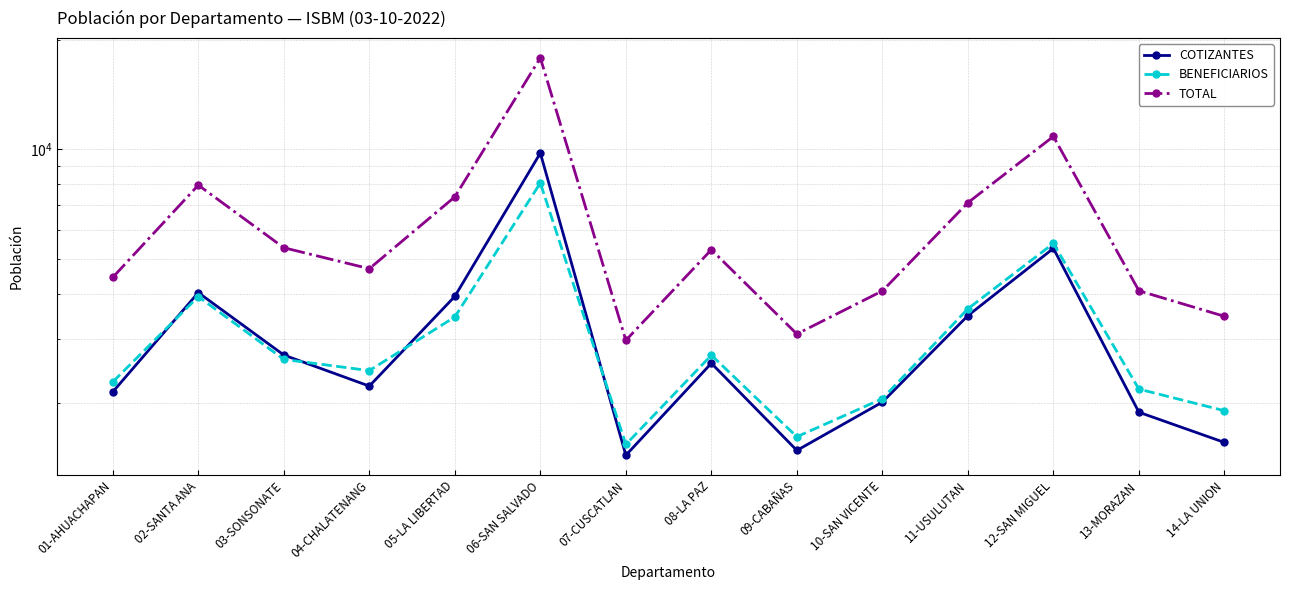

Which series has the widest spread of values?

TOTAL